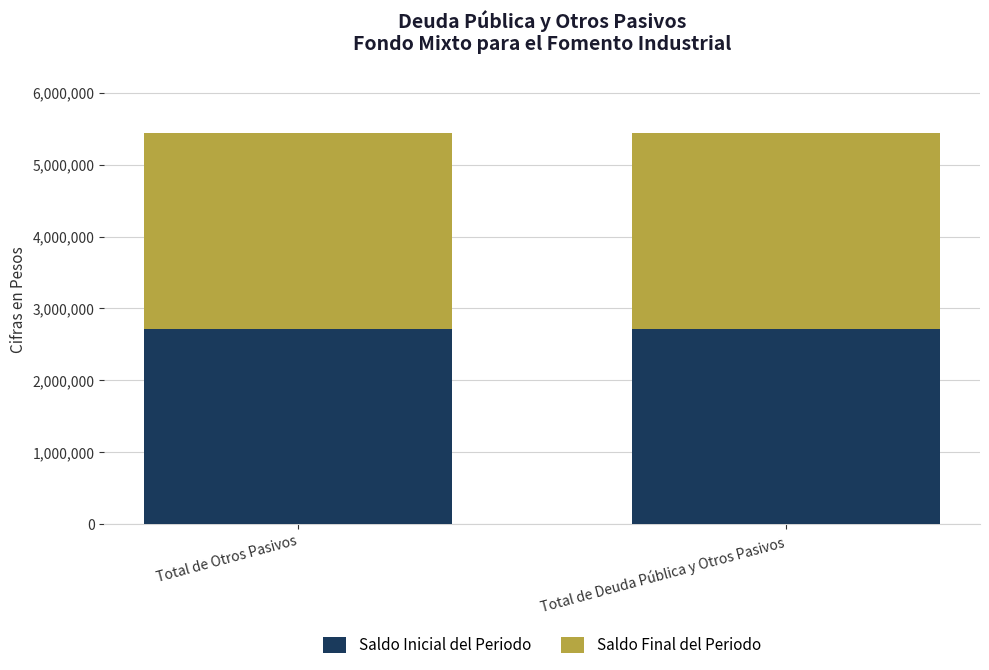

What is the sum of all Saldo Inicial del Periodo values?

5432262